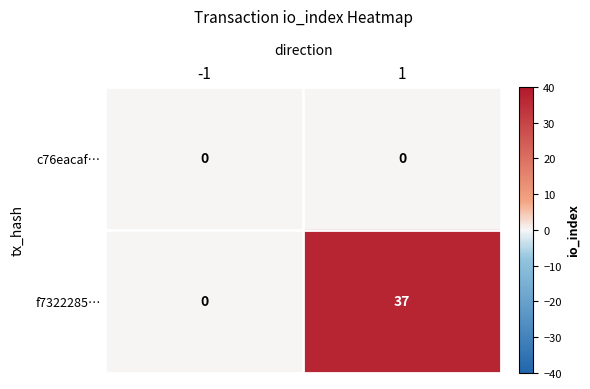

At which category is the sum across all series the highest?

1